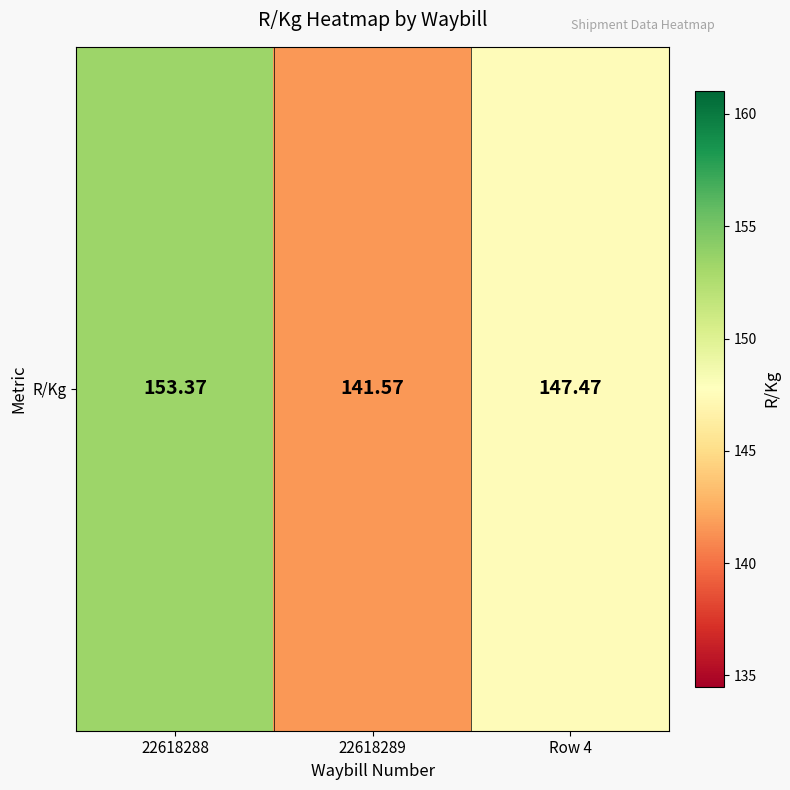

What is the minimum value shown in the chart?

141.6